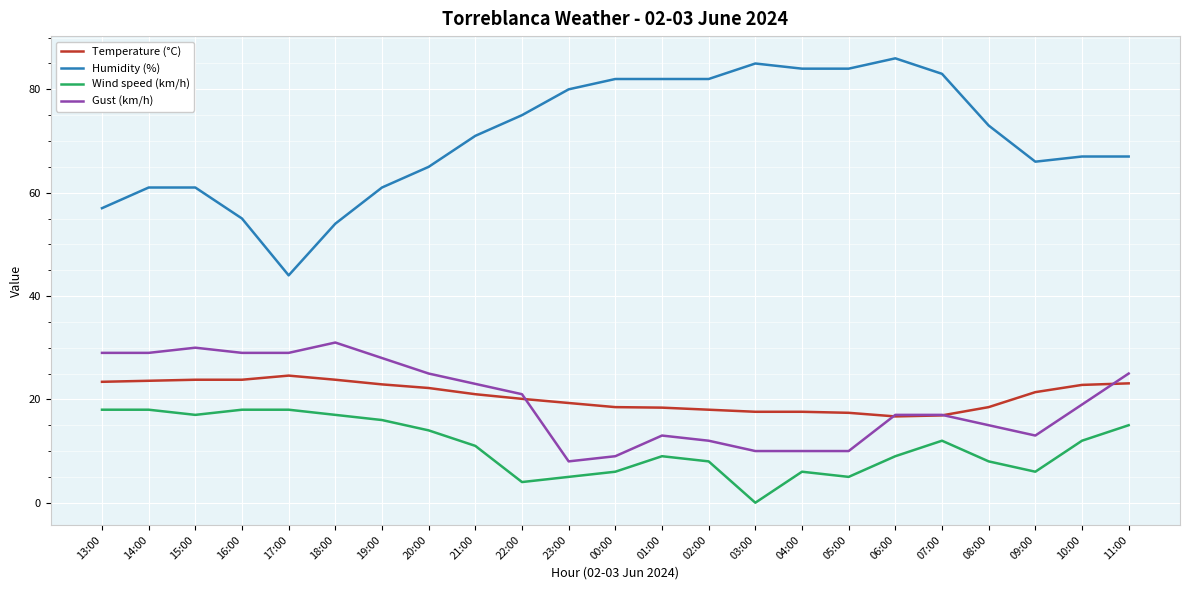

Which series has the widest spread of values?

Humidity (%)